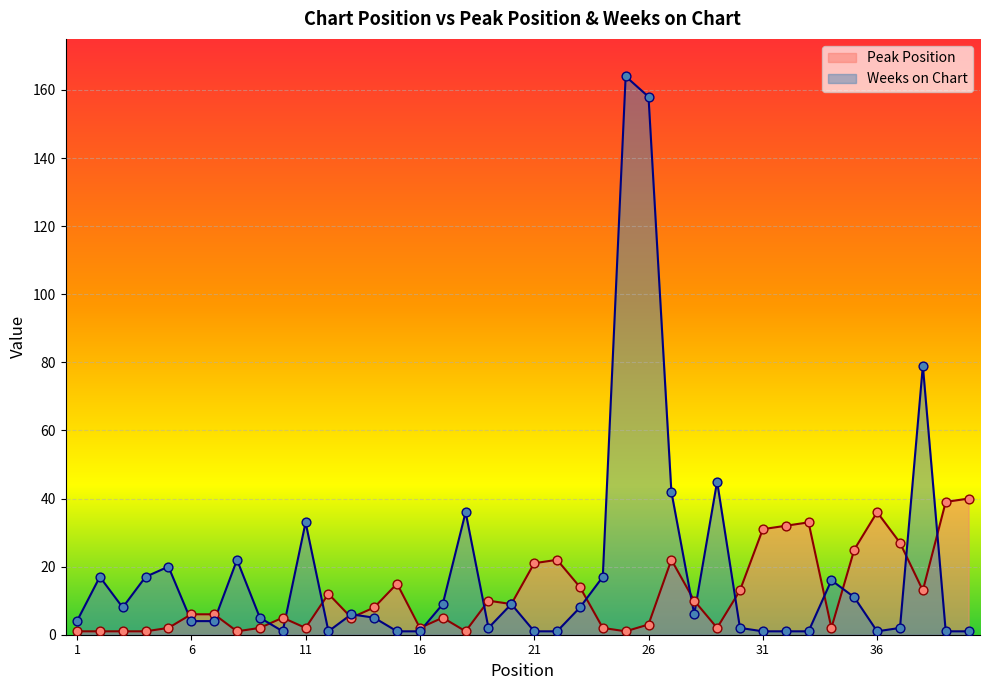

Is the value of Peak Position at 28 greater than the value of Weeks on Chart at 3?

Yes